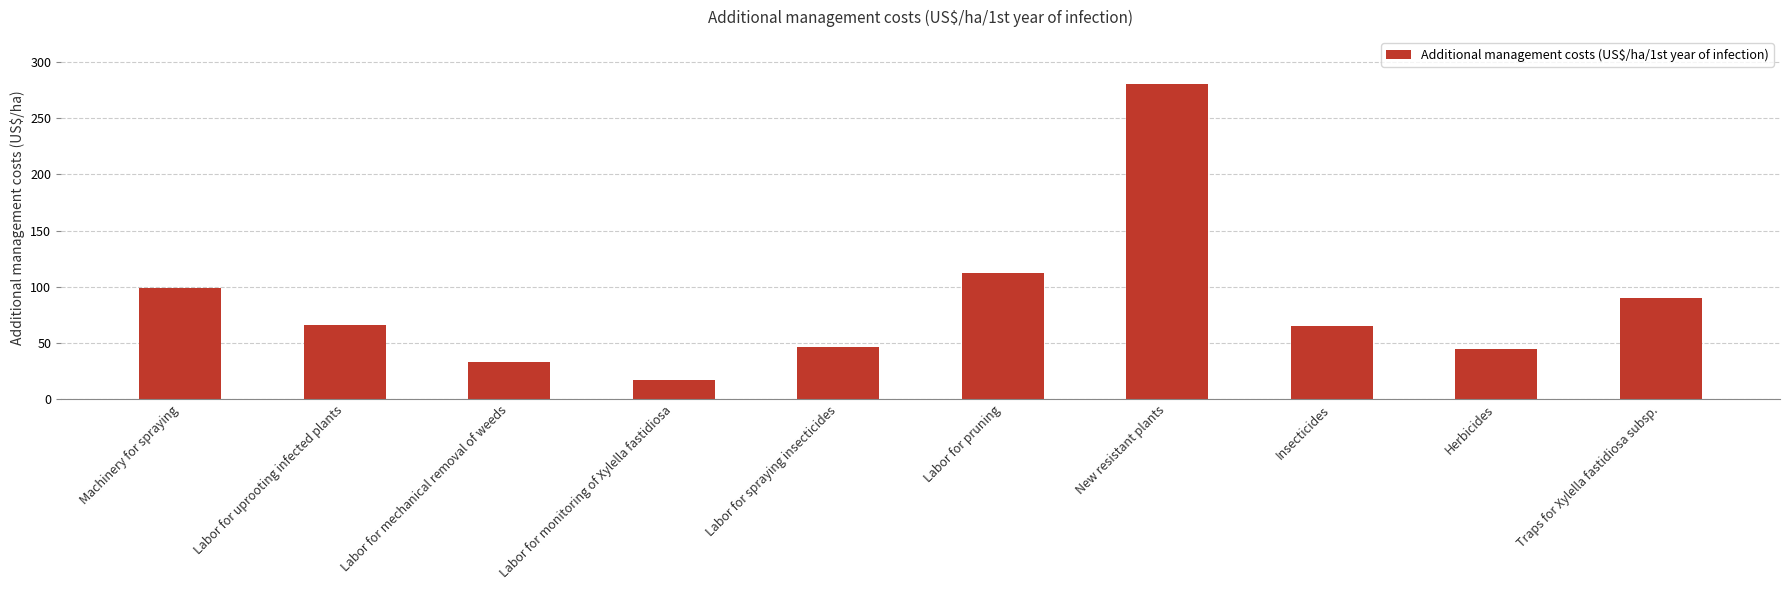

What is the maximum value shown in the chart?

280